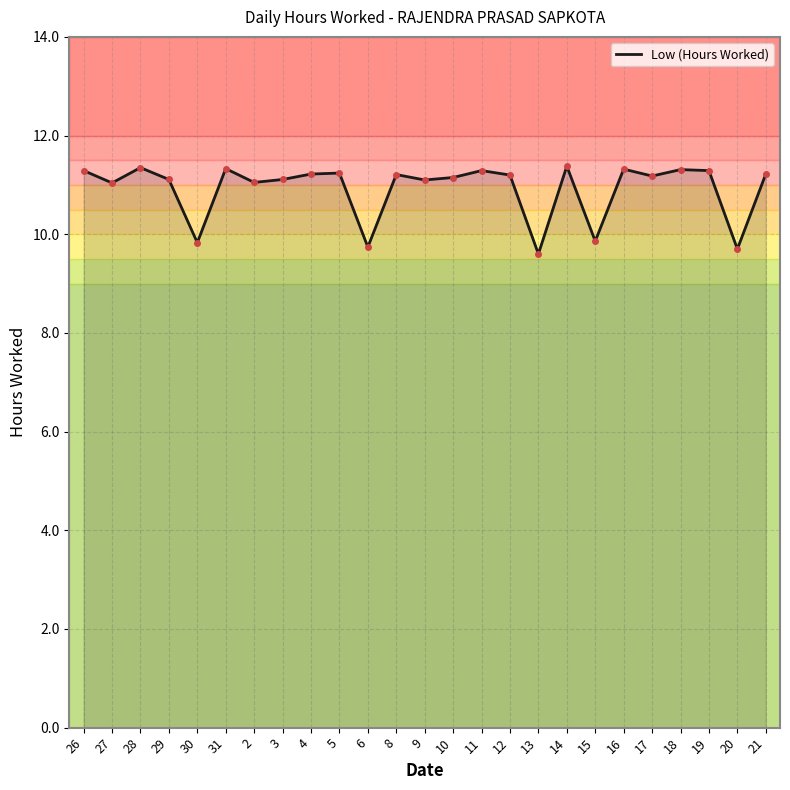

At which category does the data reach its first local peak?

28